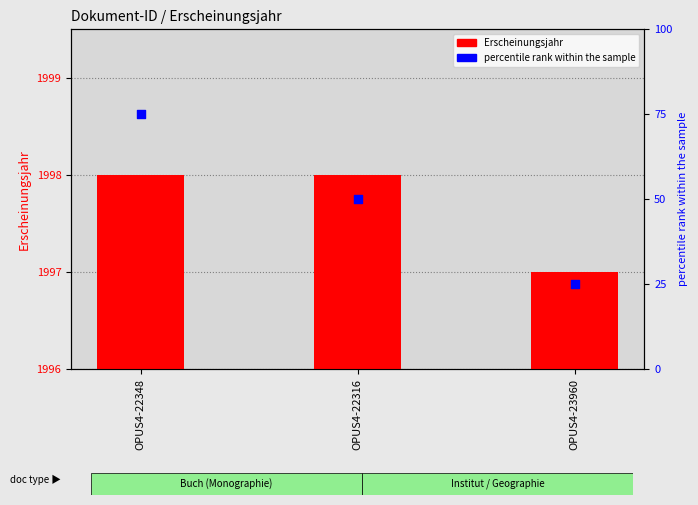

Which series reaches the minimum Y coordinate?

percentile rank within the sample